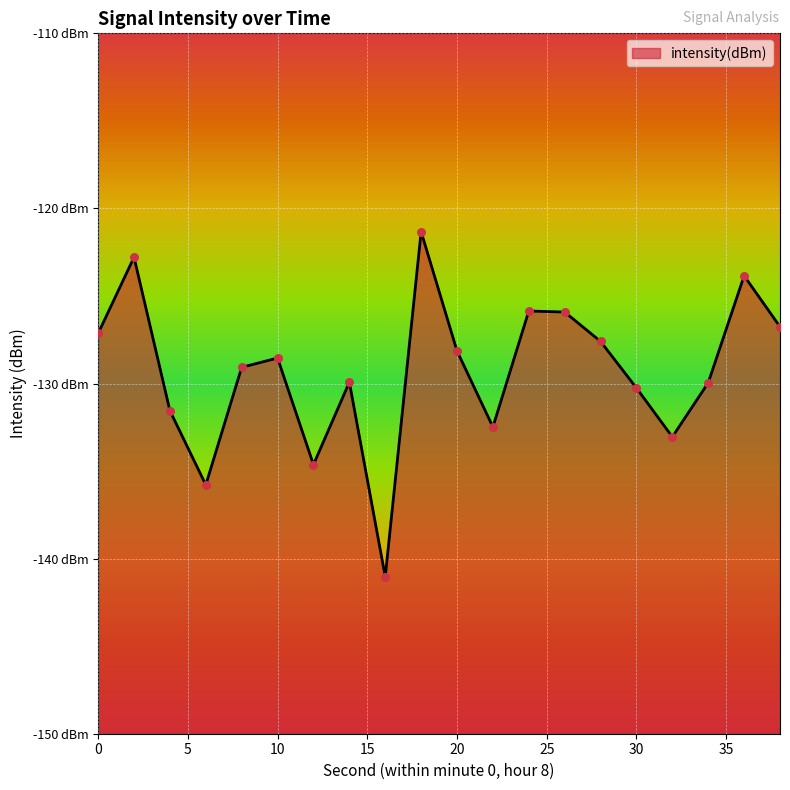

What is the change in value from 24 to 36?

+2.0